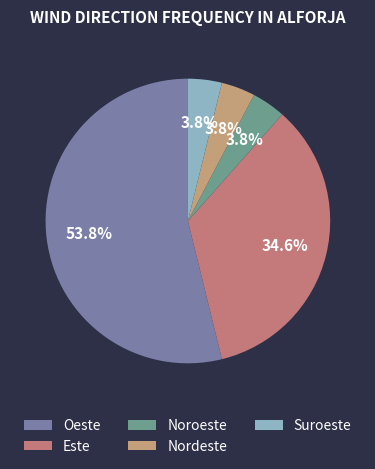

To the nearest percent, what is the difference between the Este and Suroeste slice percentages?

31%